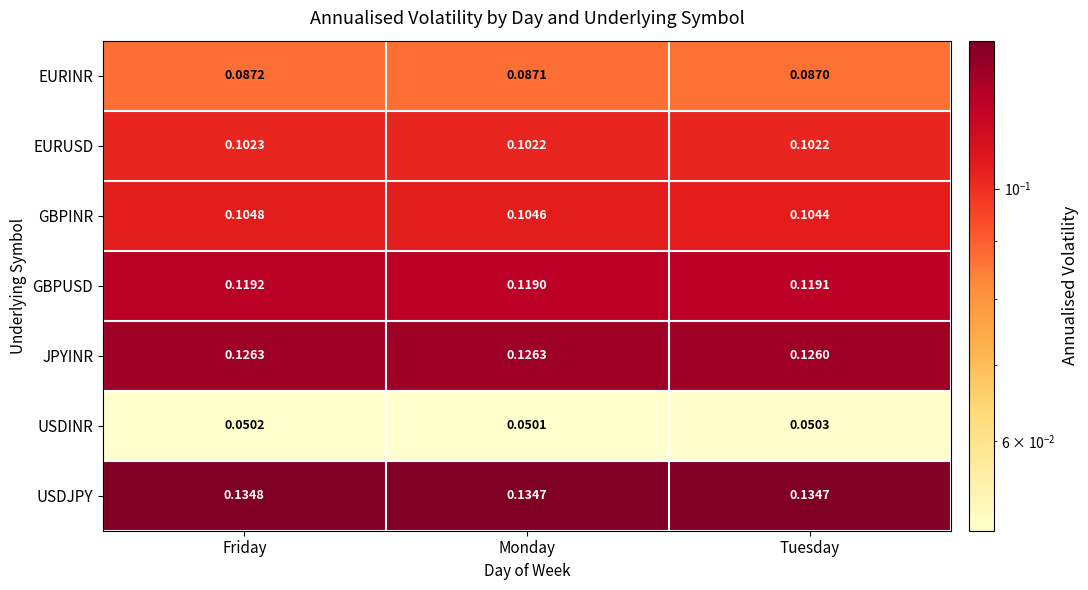

At which label is JPYINR closest to 0?

Tuesday